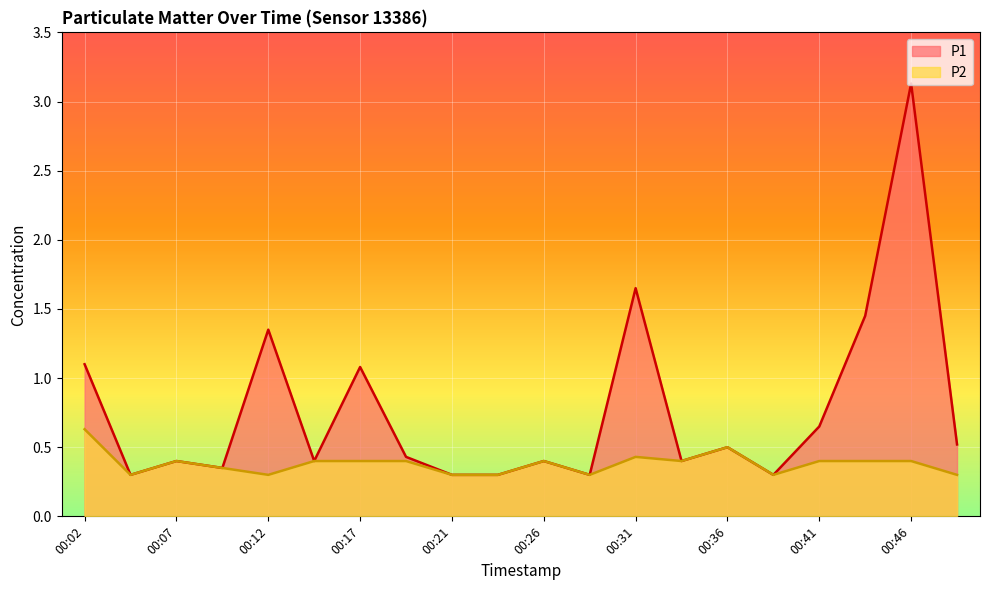

What is the value of the P2 point at the 12th from the left?

0.3